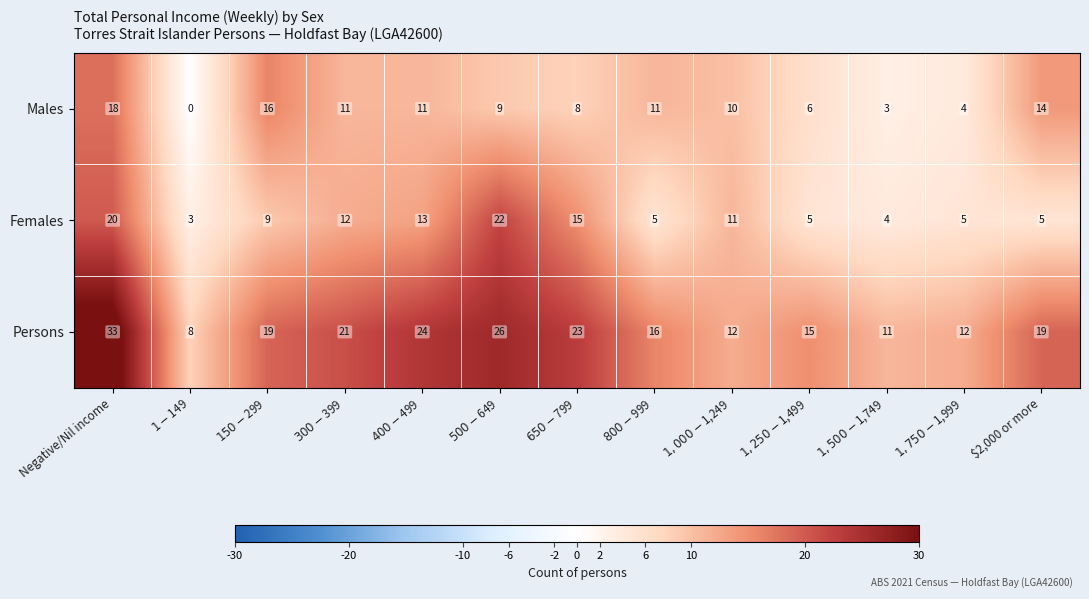

What is the average value of the Persons series?

18